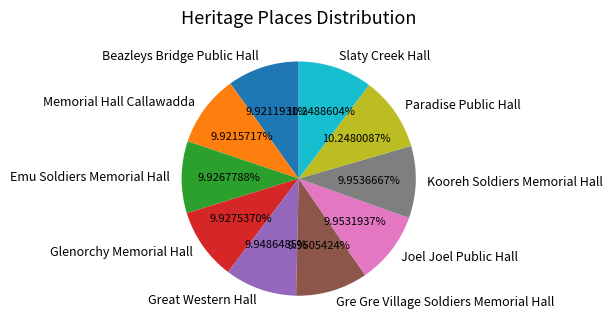

What is the ratio of the value at Beazleys Bridge Public Hall to the value at Joel Joel Public Hall?

1.0